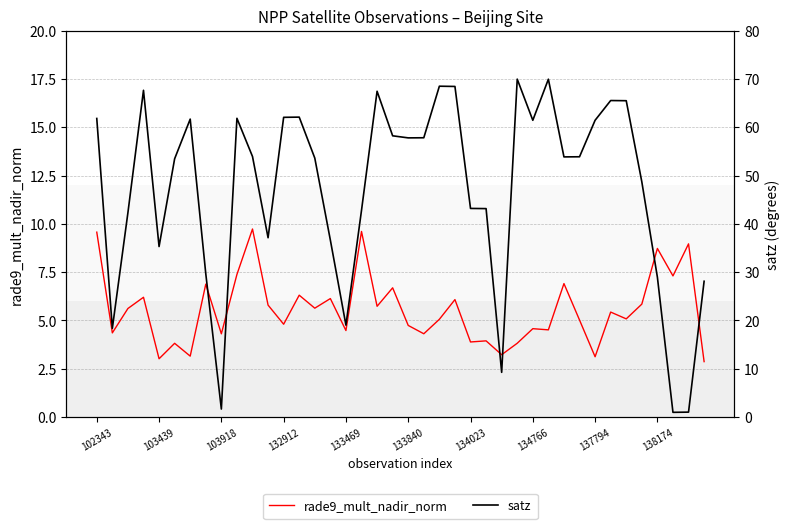

In rade9_mult_nadir_norm, how many points are higher than both neighbors (excluding endpoints)?

15